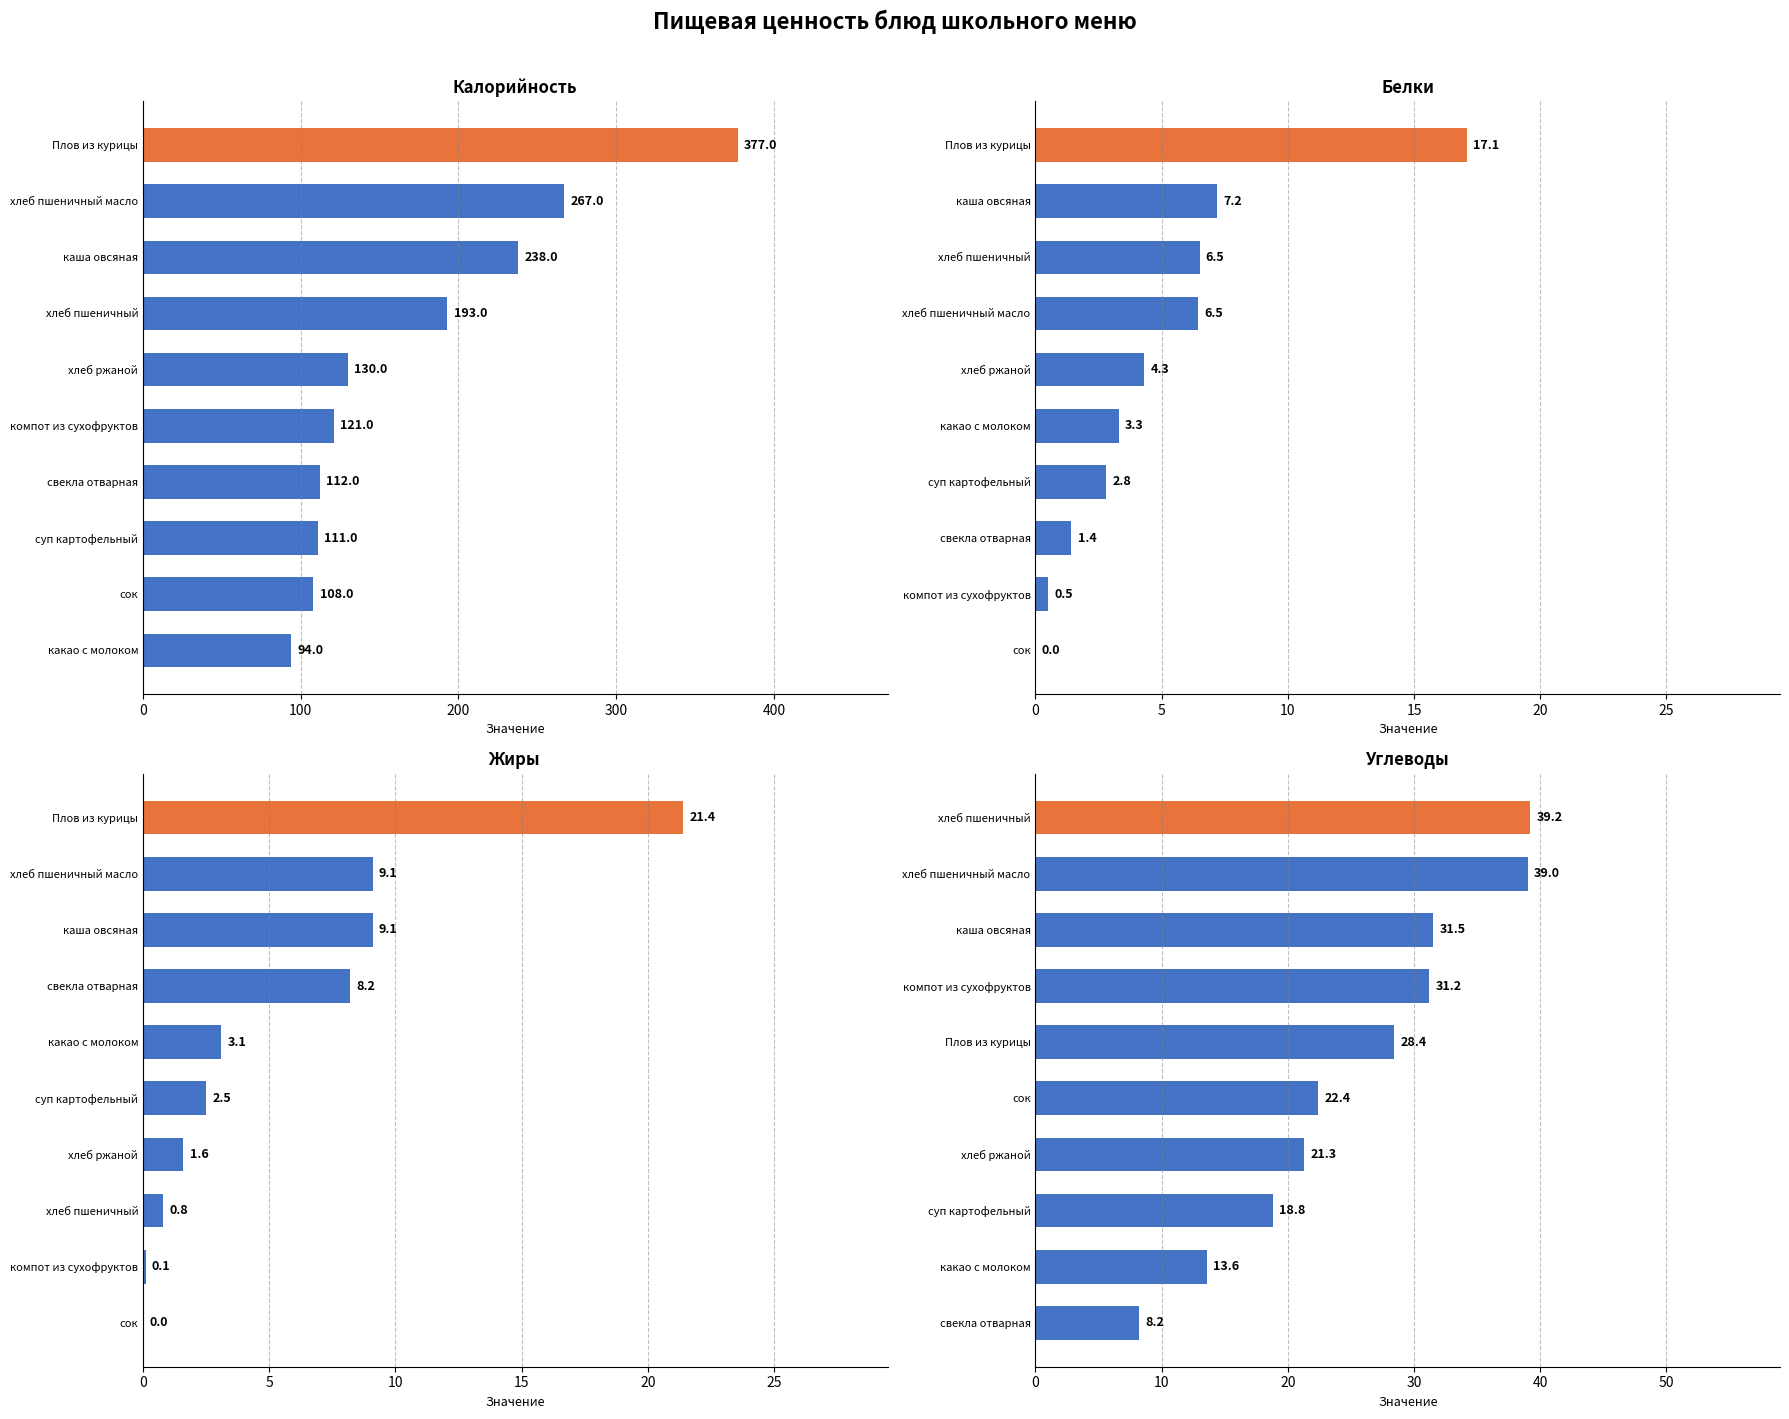

What is the average value of the Жиры series?

5.6